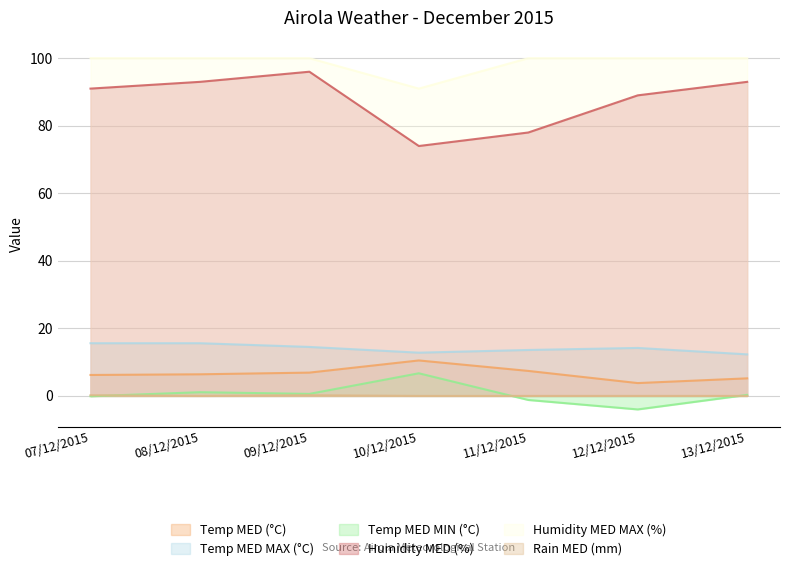

Reading right to left, what are all the values shown in this chart?

Temp MED (°C): 13/12/2015=5.2	12/12/2015=3.8	11/12/2015=7.4	10/12/2015=10.5	09/12/2015=6.9	08/12/2015=6.4	07/12/2015=6.2
Temp MED MAX (°C): 13/12/2015=12.3	12/12/2015=14.2	11/12/2015=13.6	10/12/2015=12.8	09/12/2015=14.5	08/12/2015=15.6	07/12/2015=15.6
Temp MED MIN (°C): 13/12/2015=0.3	12/12/2015=-4.0	11/12/2015=-1.2	10/12/2015=6.7	09/12/2015=0.6	08/12/2015=1.1	07/12/2015=-0.1
Humidity MED (%): 13/12/2015=93.0	12/12/2015=89.0	11/12/2015=78.0	10/12/2015=74.0	09/12/2015=96.0	08/12/2015=93.0	07/12/2015=91.0
Humidity MED MAX (%): 13/12/2015=100.0	12/12/2015=100.0	11/12/2015=100.0	10/12/2015=91.0	09/12/2015=100.0	08/12/2015=100.0	07/12/2015=100.0
Rain MED (mm): 13/12/2015=0.0	12/12/2015=0.0	11/12/2015=0.0	10/12/2015=0.0	09/12/2015=0.2	08/12/2015=0.0	07/12/2015=0.2